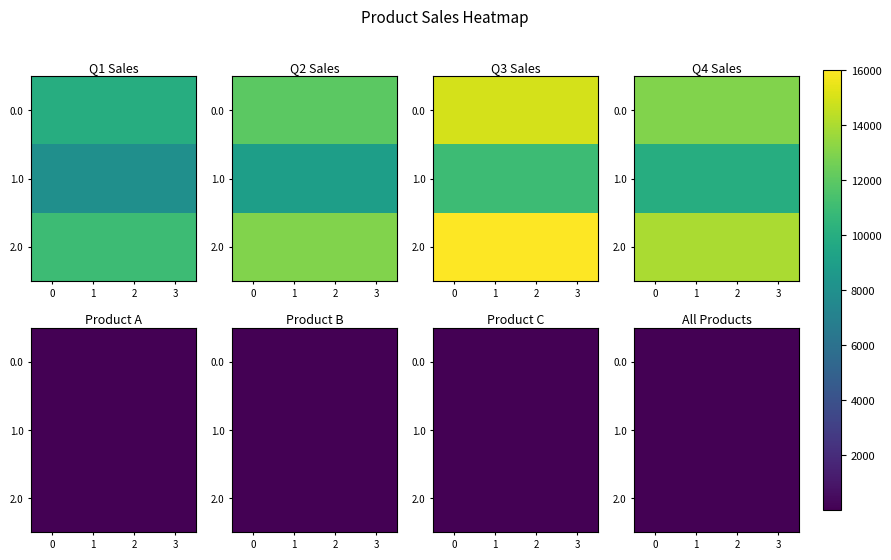

At how many categories does at least one series exceed 8?

4